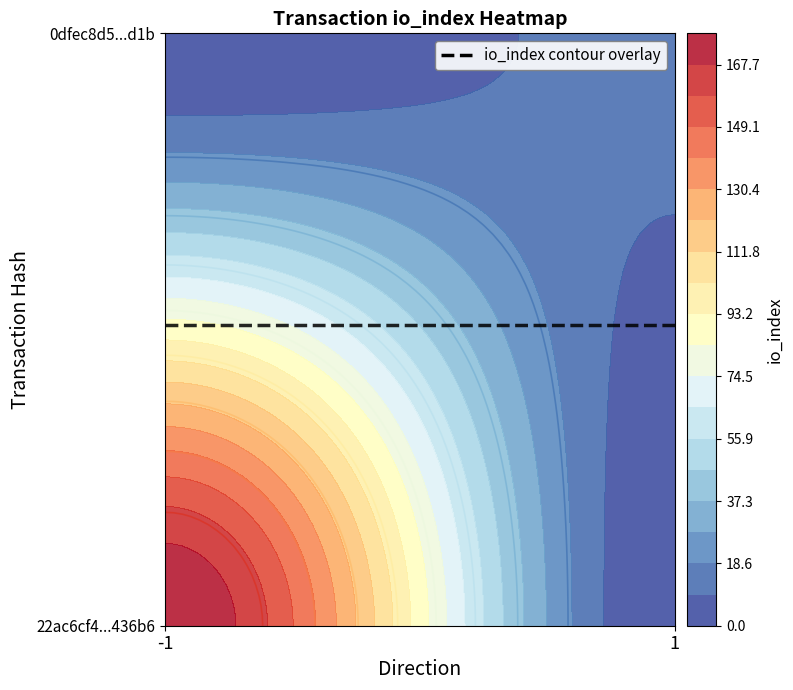

True or false: 22ac6cf4cee8f1743a8658296e0d41369062d1b has a value of 48 at io_index.

False